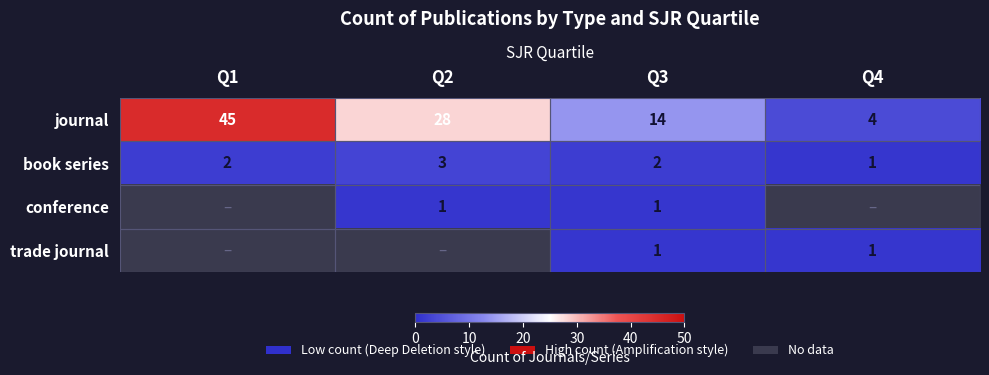

What is the spread (max minus min) of values at Q3?

13